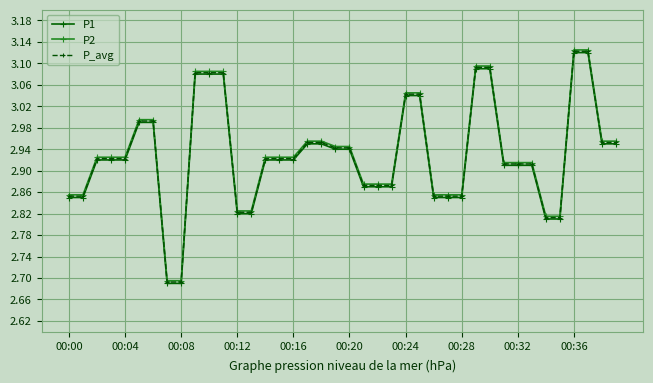

At how many categories does at least one series exceed 2?

40